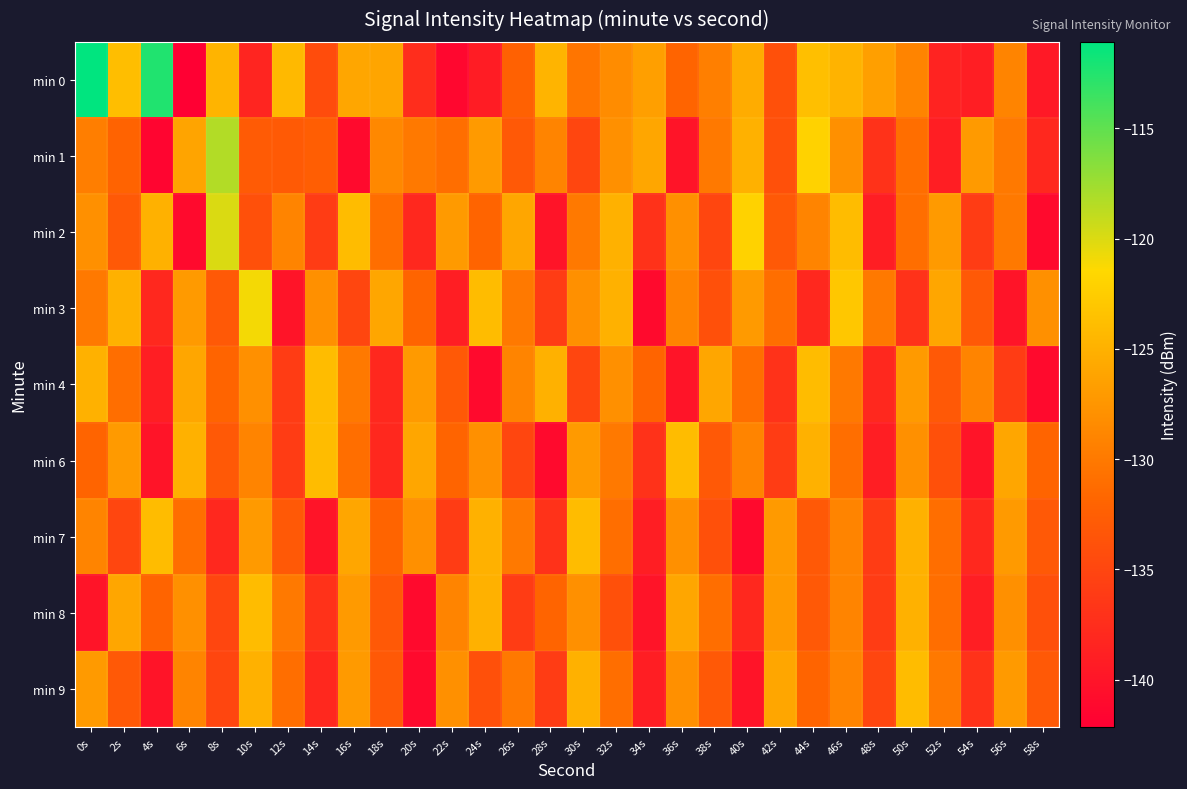

List the series in order of their peak value, highest first.

min 0, min 1, min 2, min 3, min 4, min 6, min 7, min 8, min 9